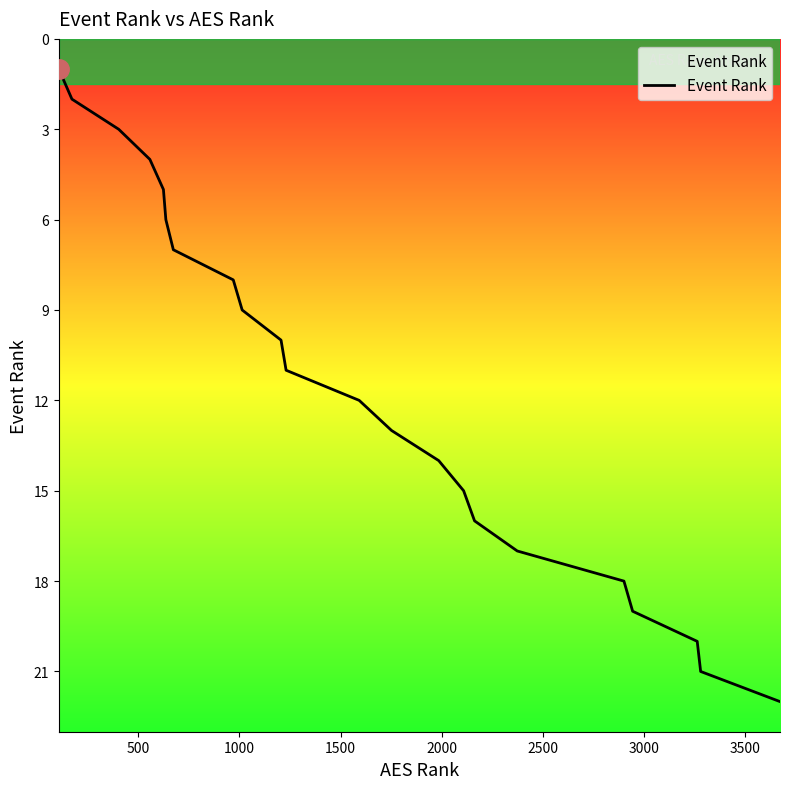

How many lines are shown in the chart?

1